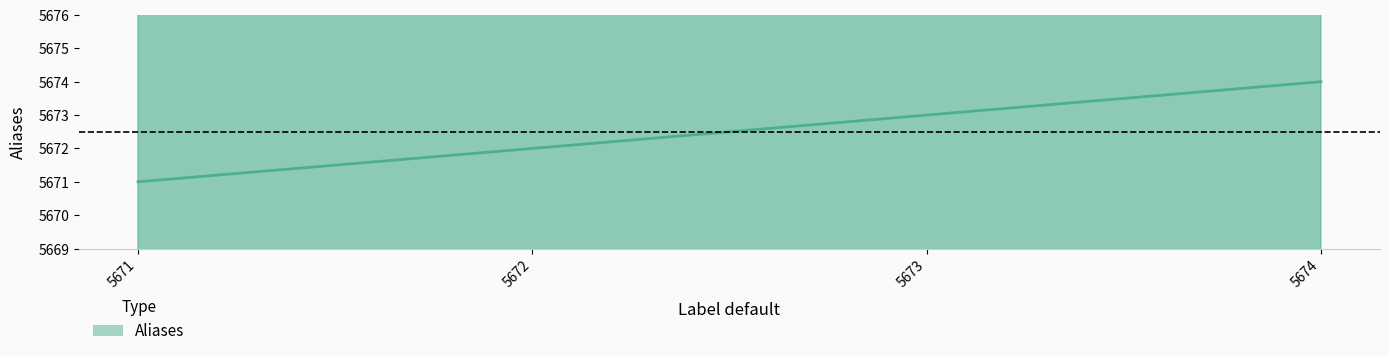

What is the sum of the values at 5671 and 5672?

11343